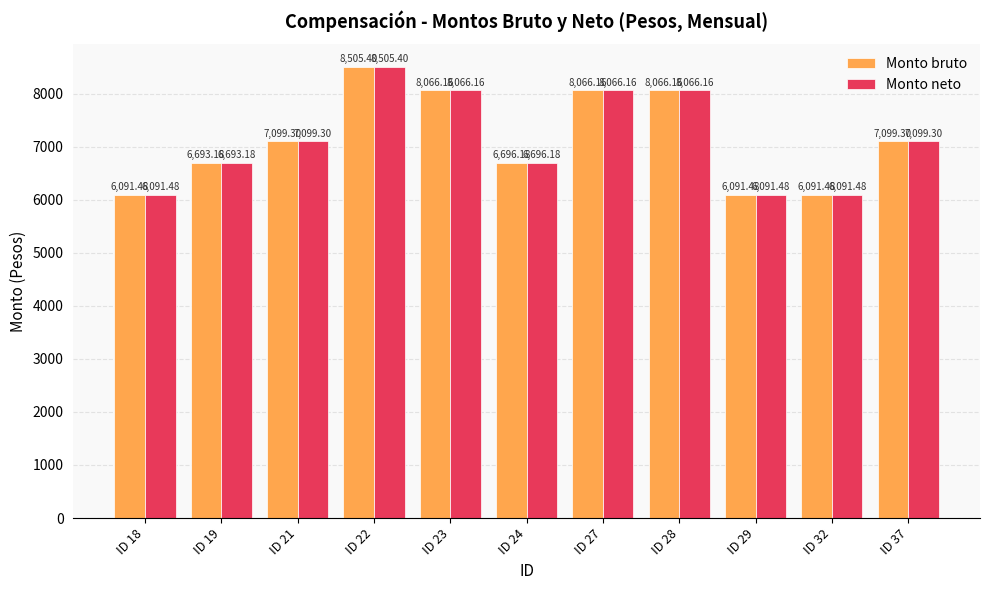

Does the chart contain any negative values?

No